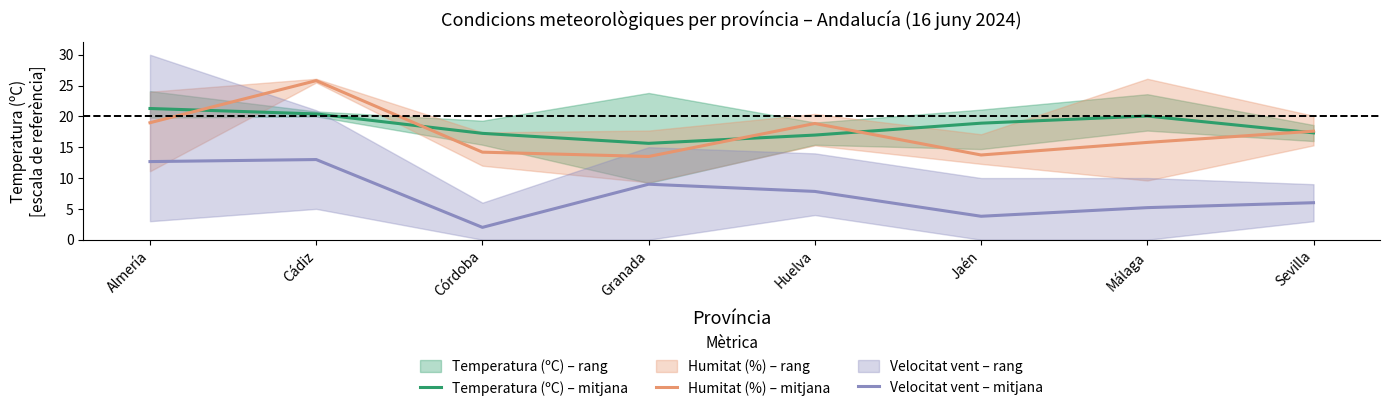

Does the chart have visible grid lines?

No